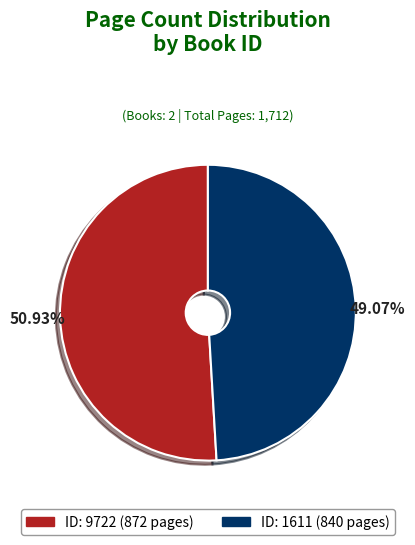

Does any single category account for the majority?

Yes